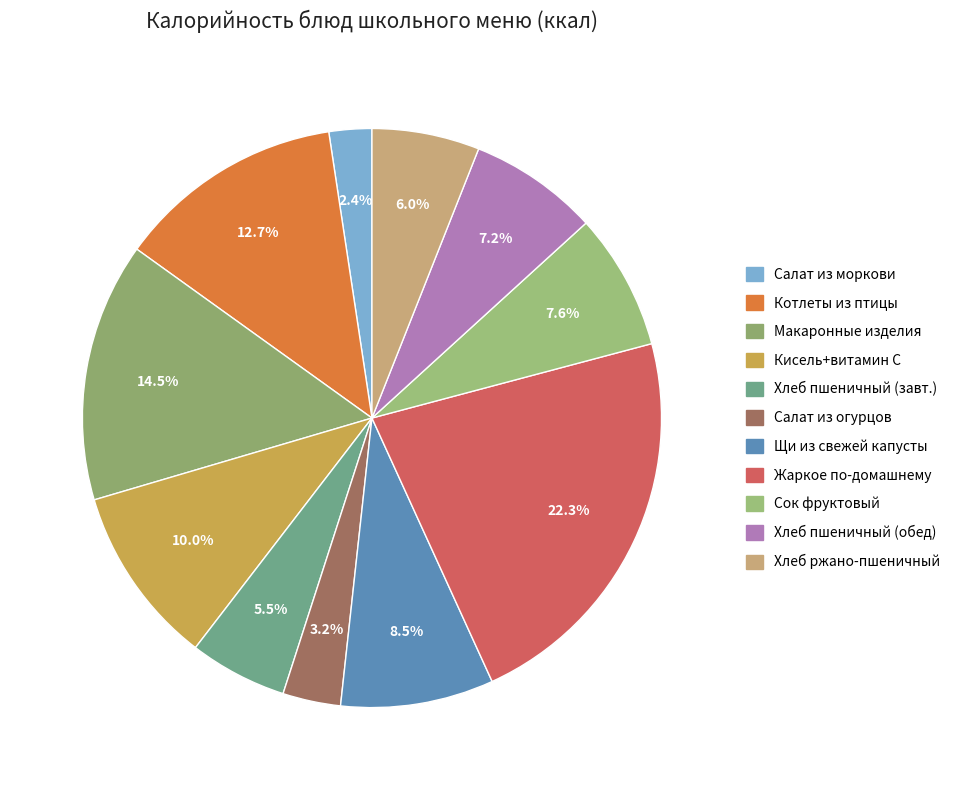

Which category has the biggest portion of the pie?

Жаркое по-домашнему